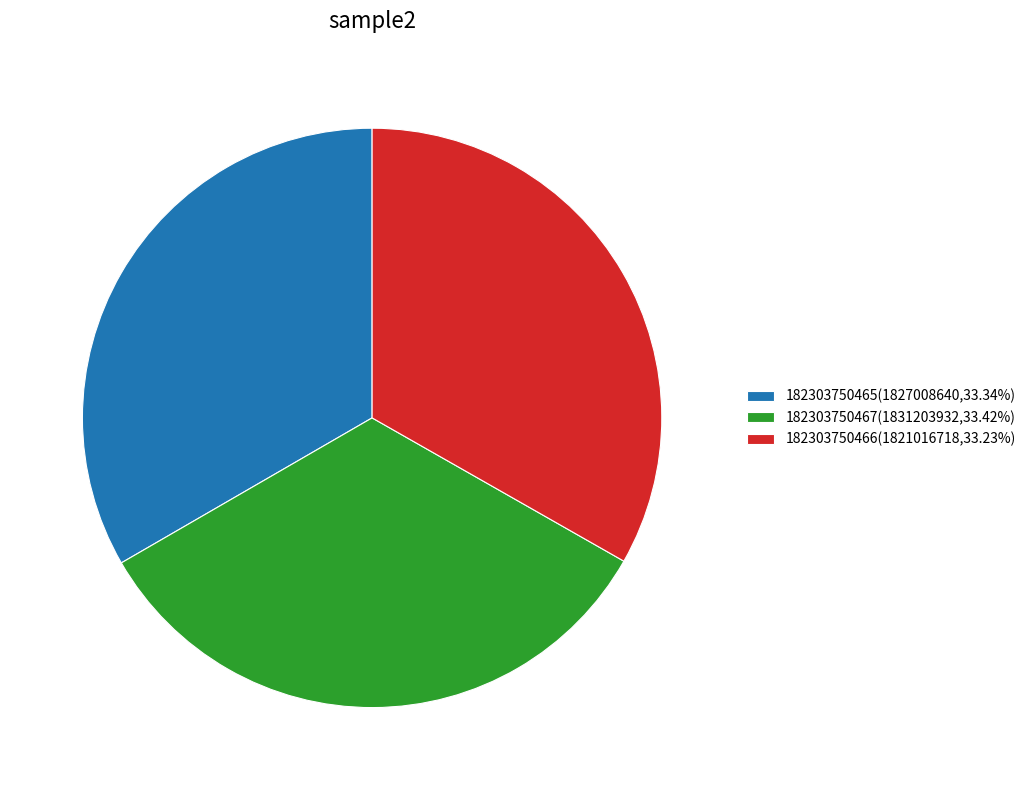

Is there any slice that represents more than half of the pie?

No